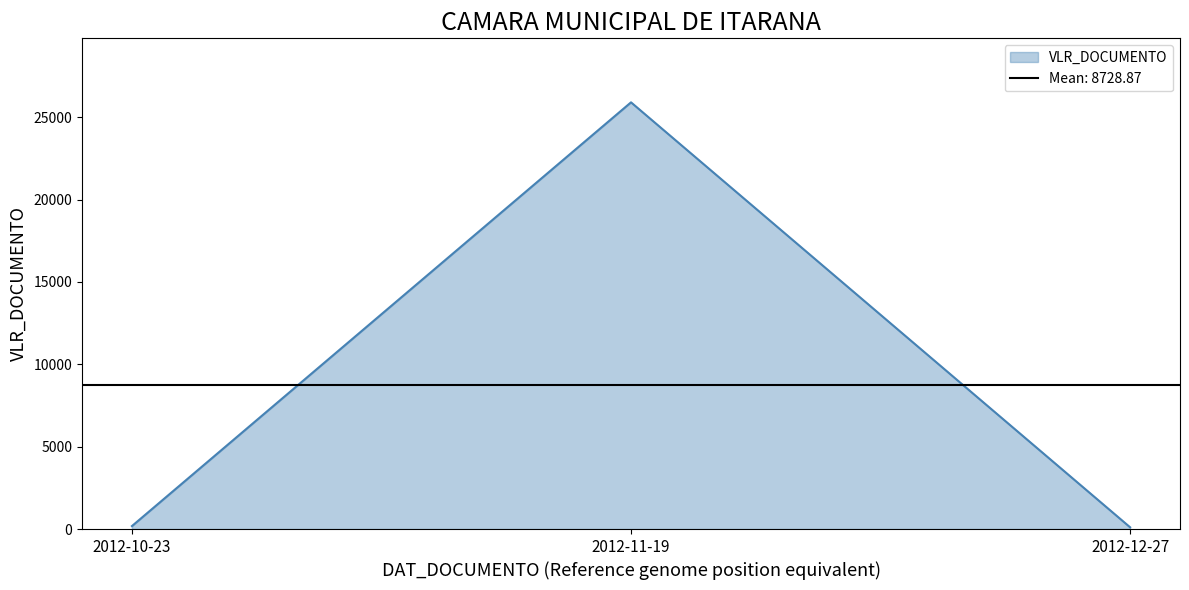

The chart shows a value of 106.6 at 2012-12-27. True or false?

True